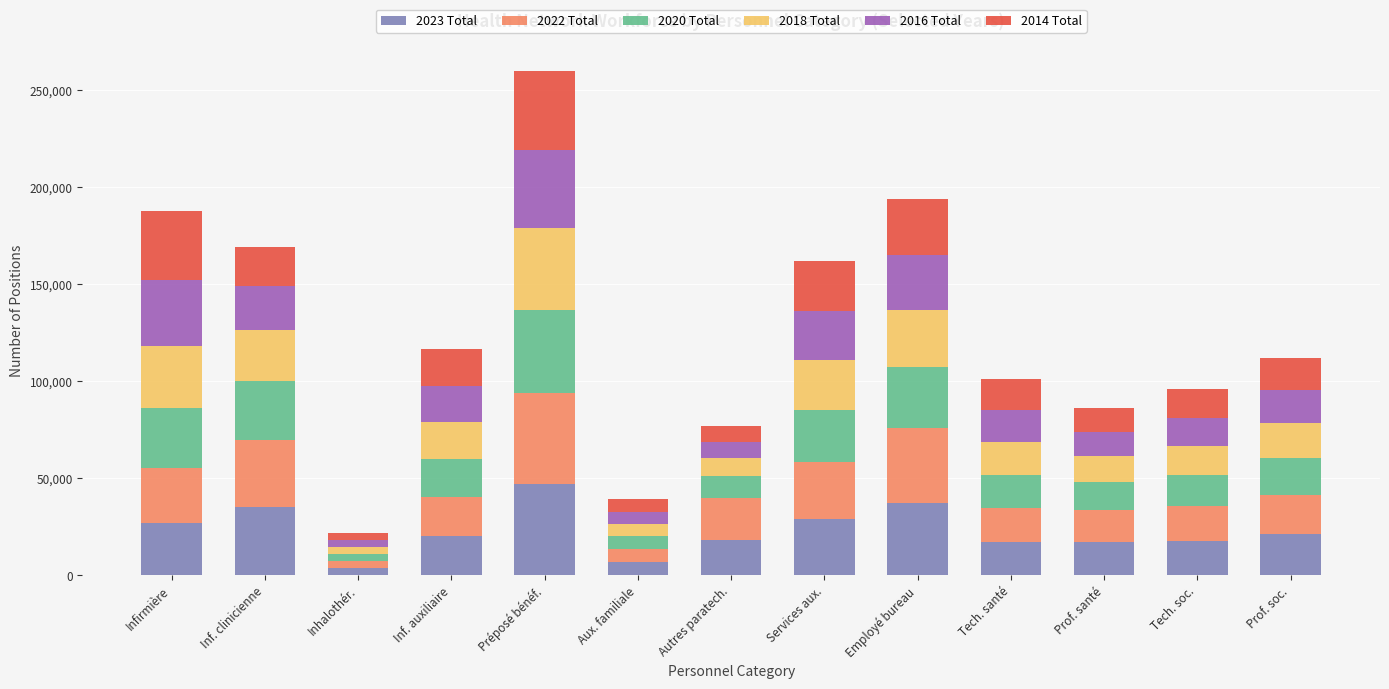

What is the total value across all series at Aux. familiale?

39064